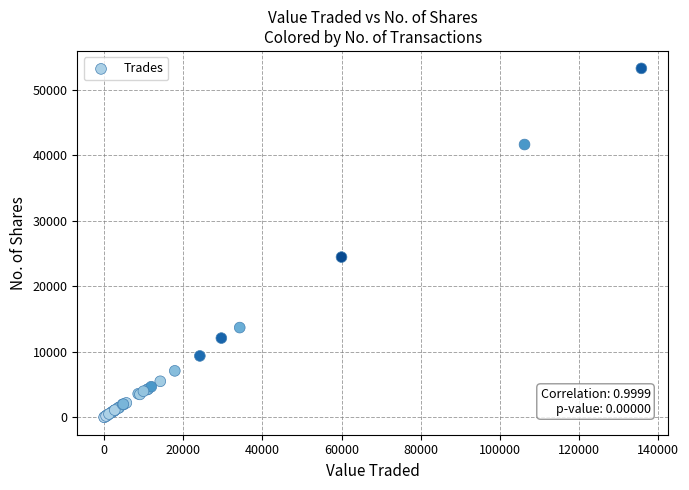

What Y value in the scatter plot is closest to 26654?

24475